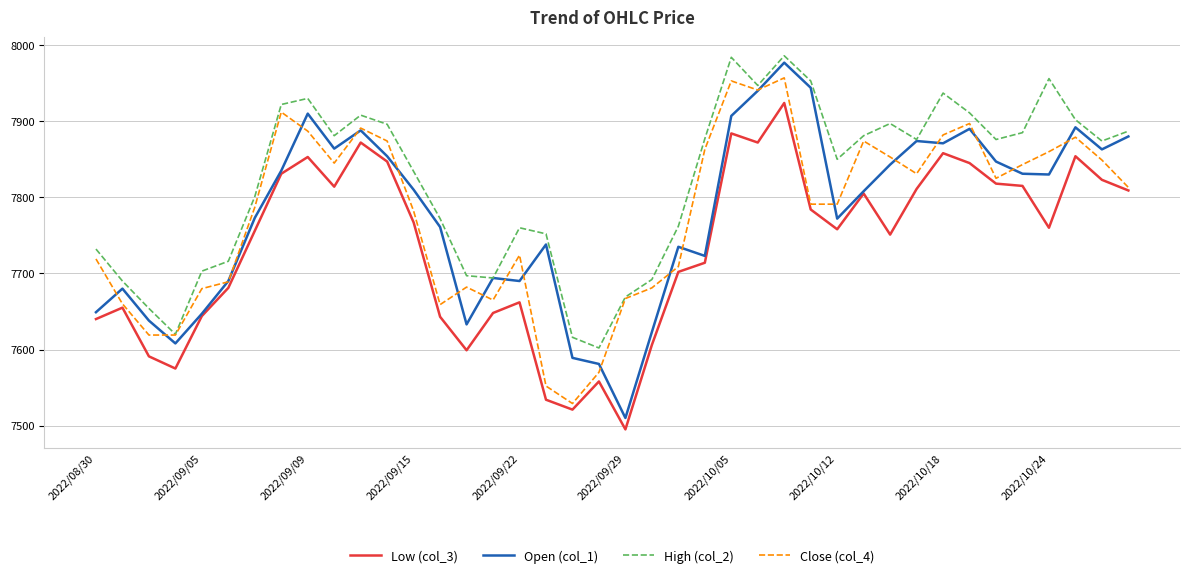

Which series has the largest total across all categories?

High (col_2)